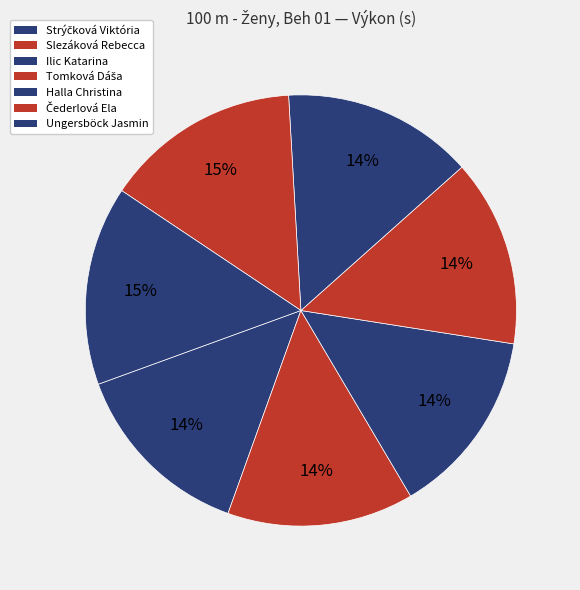

To the nearest percent, what portion does Ilic Katarina represent?

14%